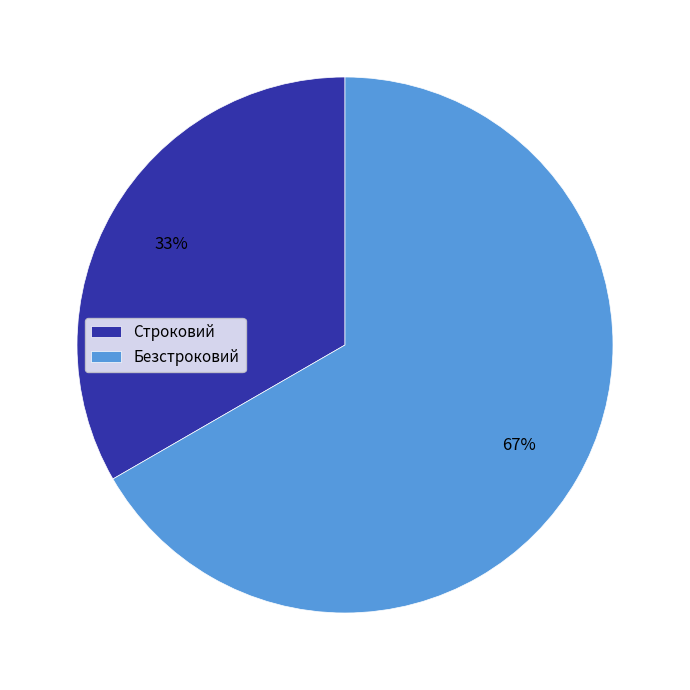

To the nearest percent, what is the average slice percentage?

50%